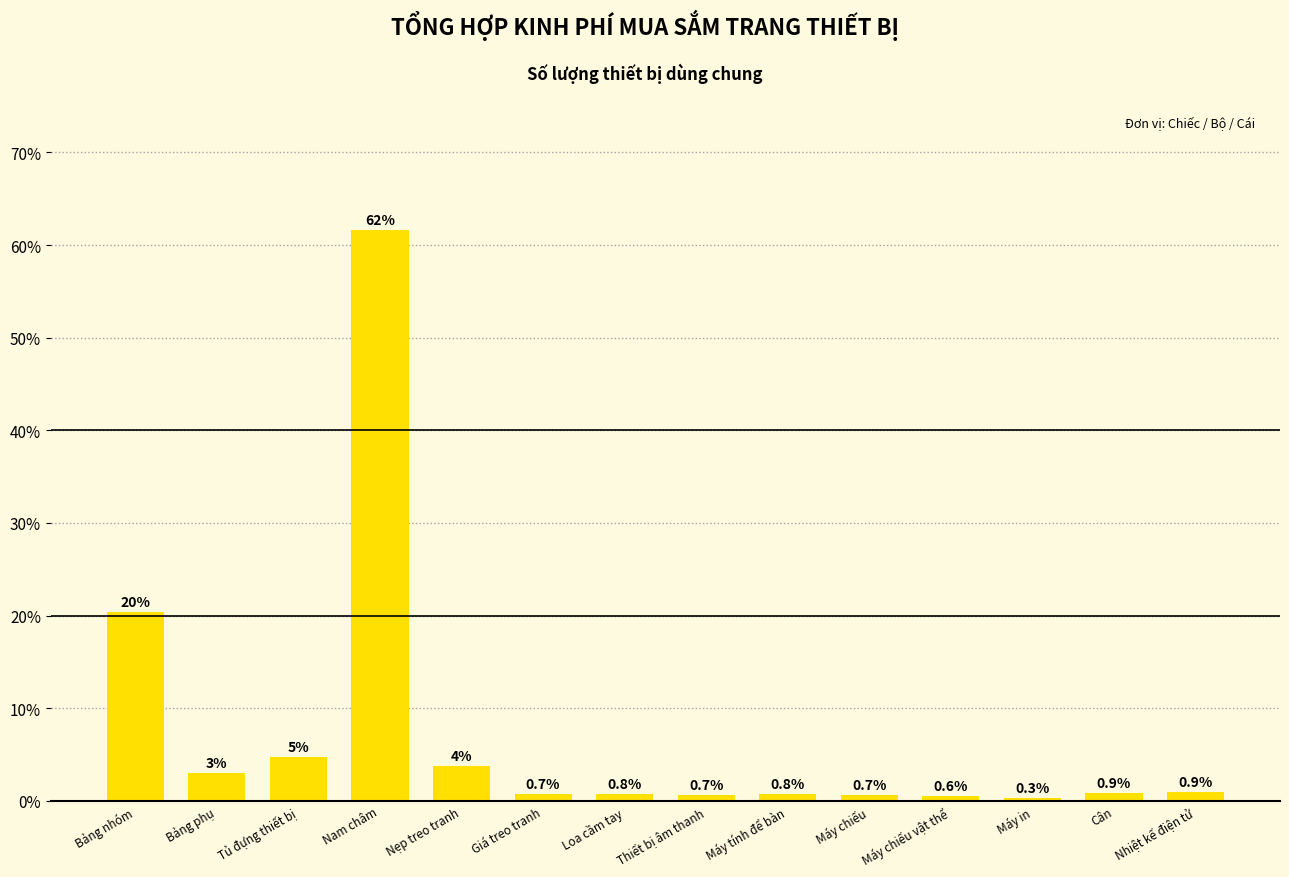

What is the change in value from Bảng phụ to Nam châm?

+58.6